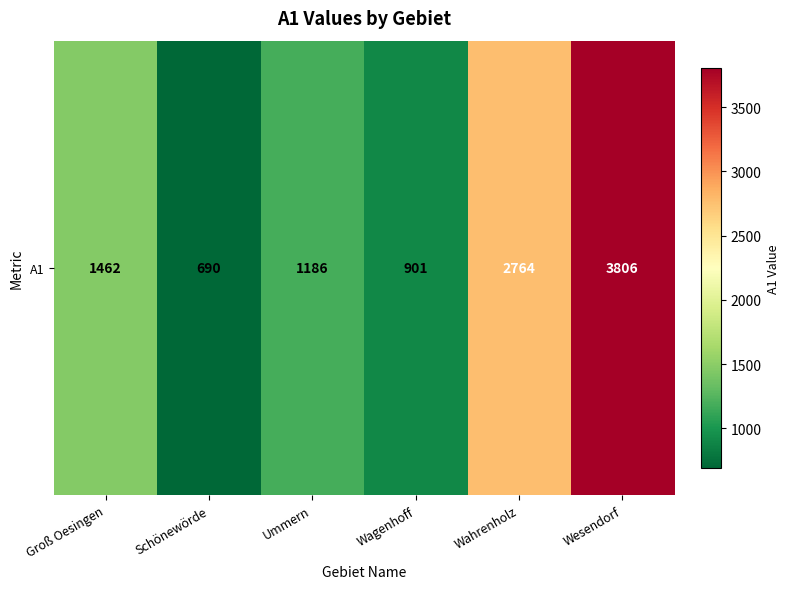

Between Groß Oesingen and Schönewörde, which is larger?

Groß Oesingen